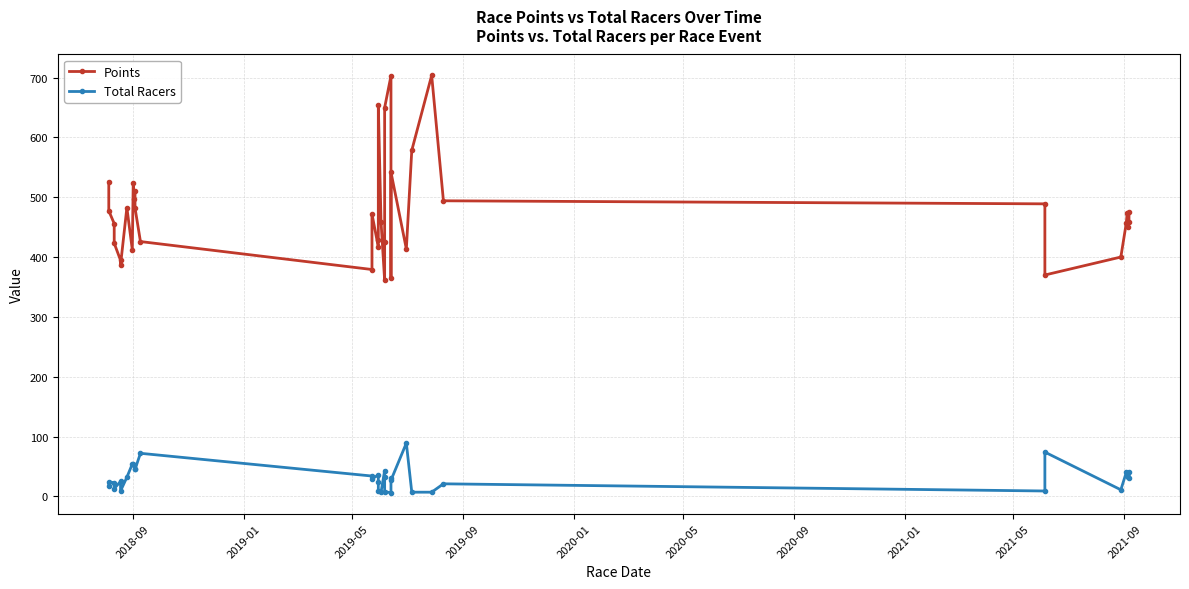

True or false: Total Racers and Points cross at least once.

False